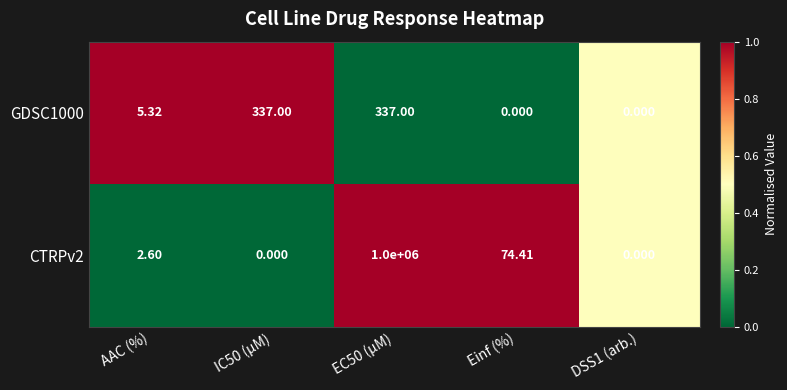

How many distinct data groups are displayed?

2